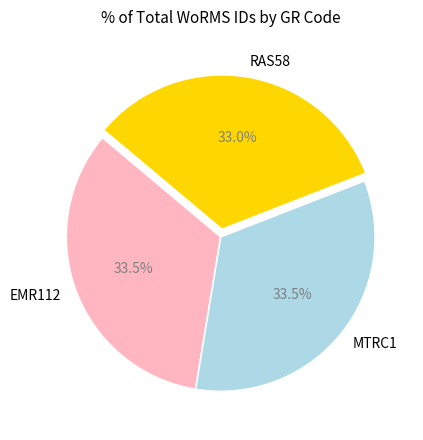

How much of the chart is everything except RAS58?

67.0%